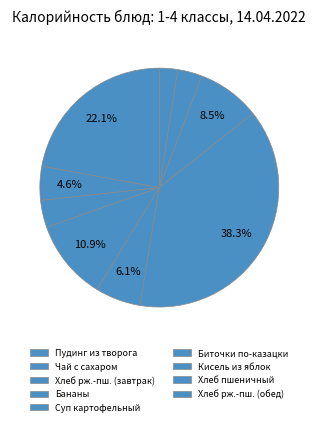

Is there a majority slice in this chart?

No